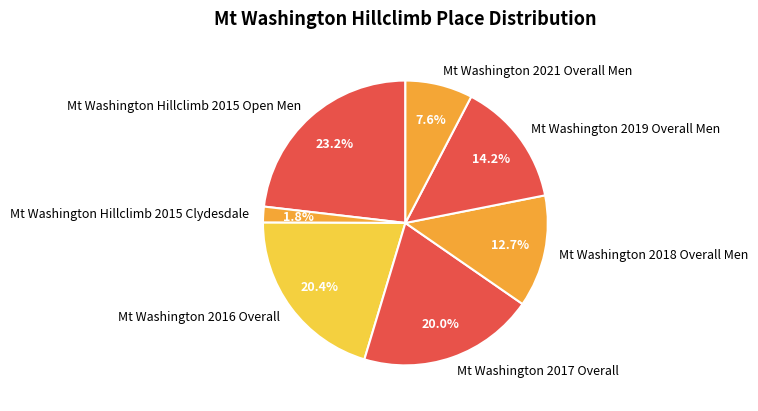

Which has a higher value, Mt Washington 2016 Overall or Mt Washington 2019 Overall Men?

Mt Washington 2016 Overall